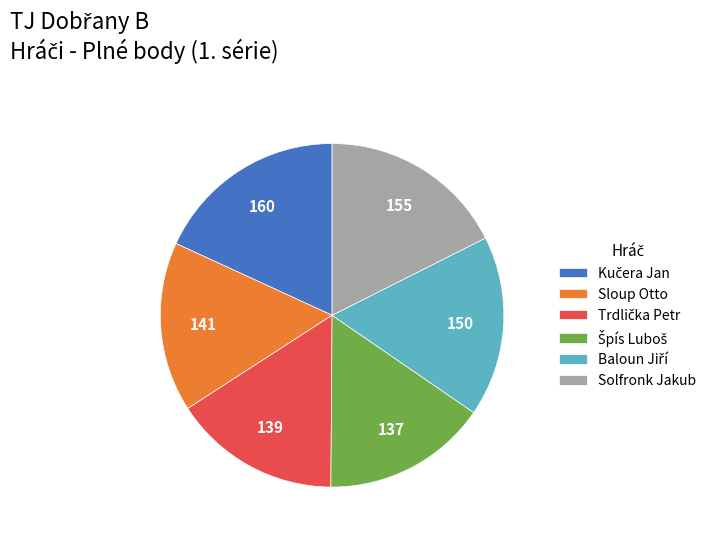

True or false: Sloup Otto accounts for 28% of the total.

False